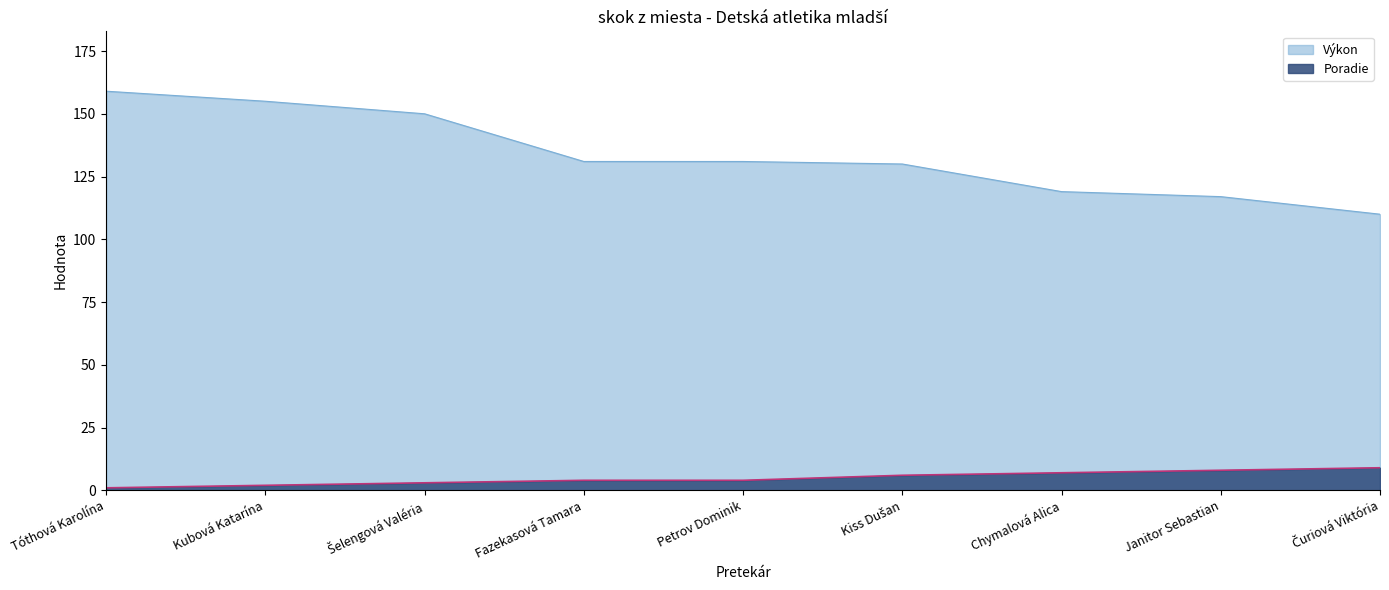

How many lines are shown in the chart?

2